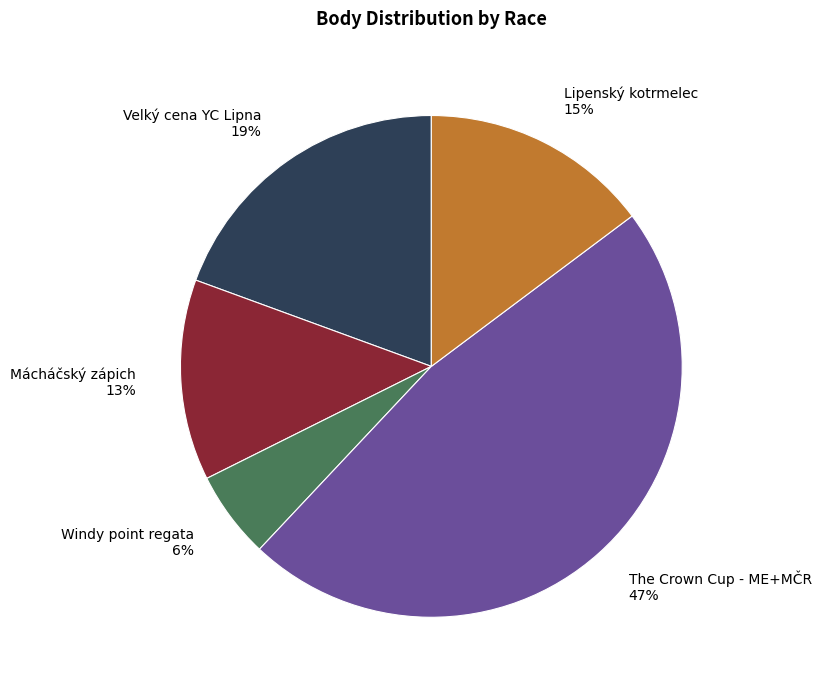

Does any single category account for the majority?

No